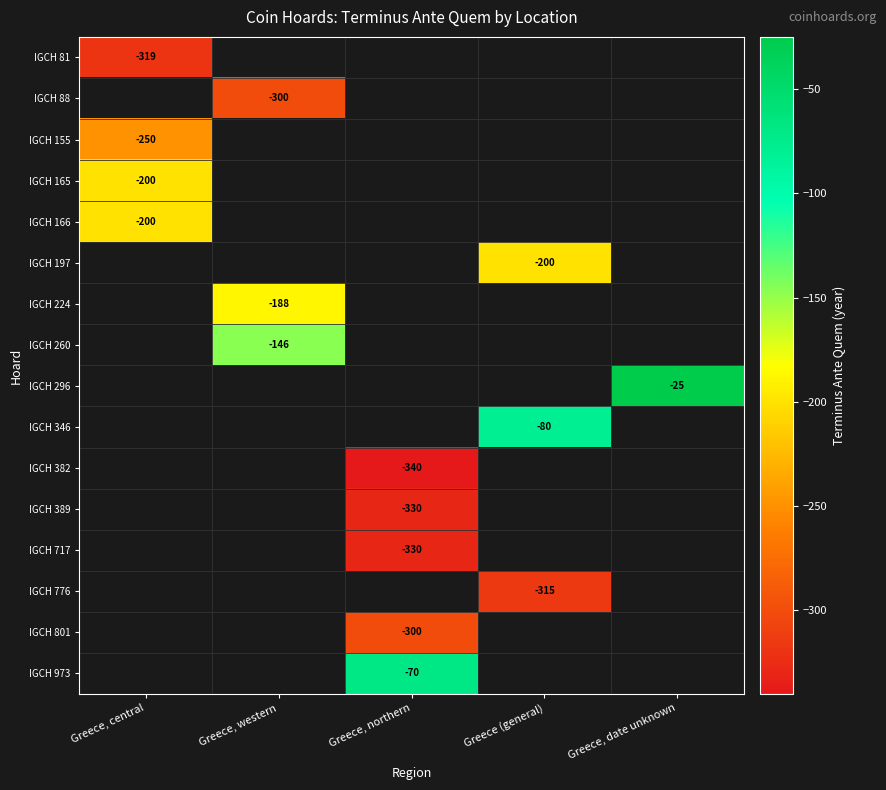

The IGCH 155 series shows -250 at Greece, central. True or false?

True